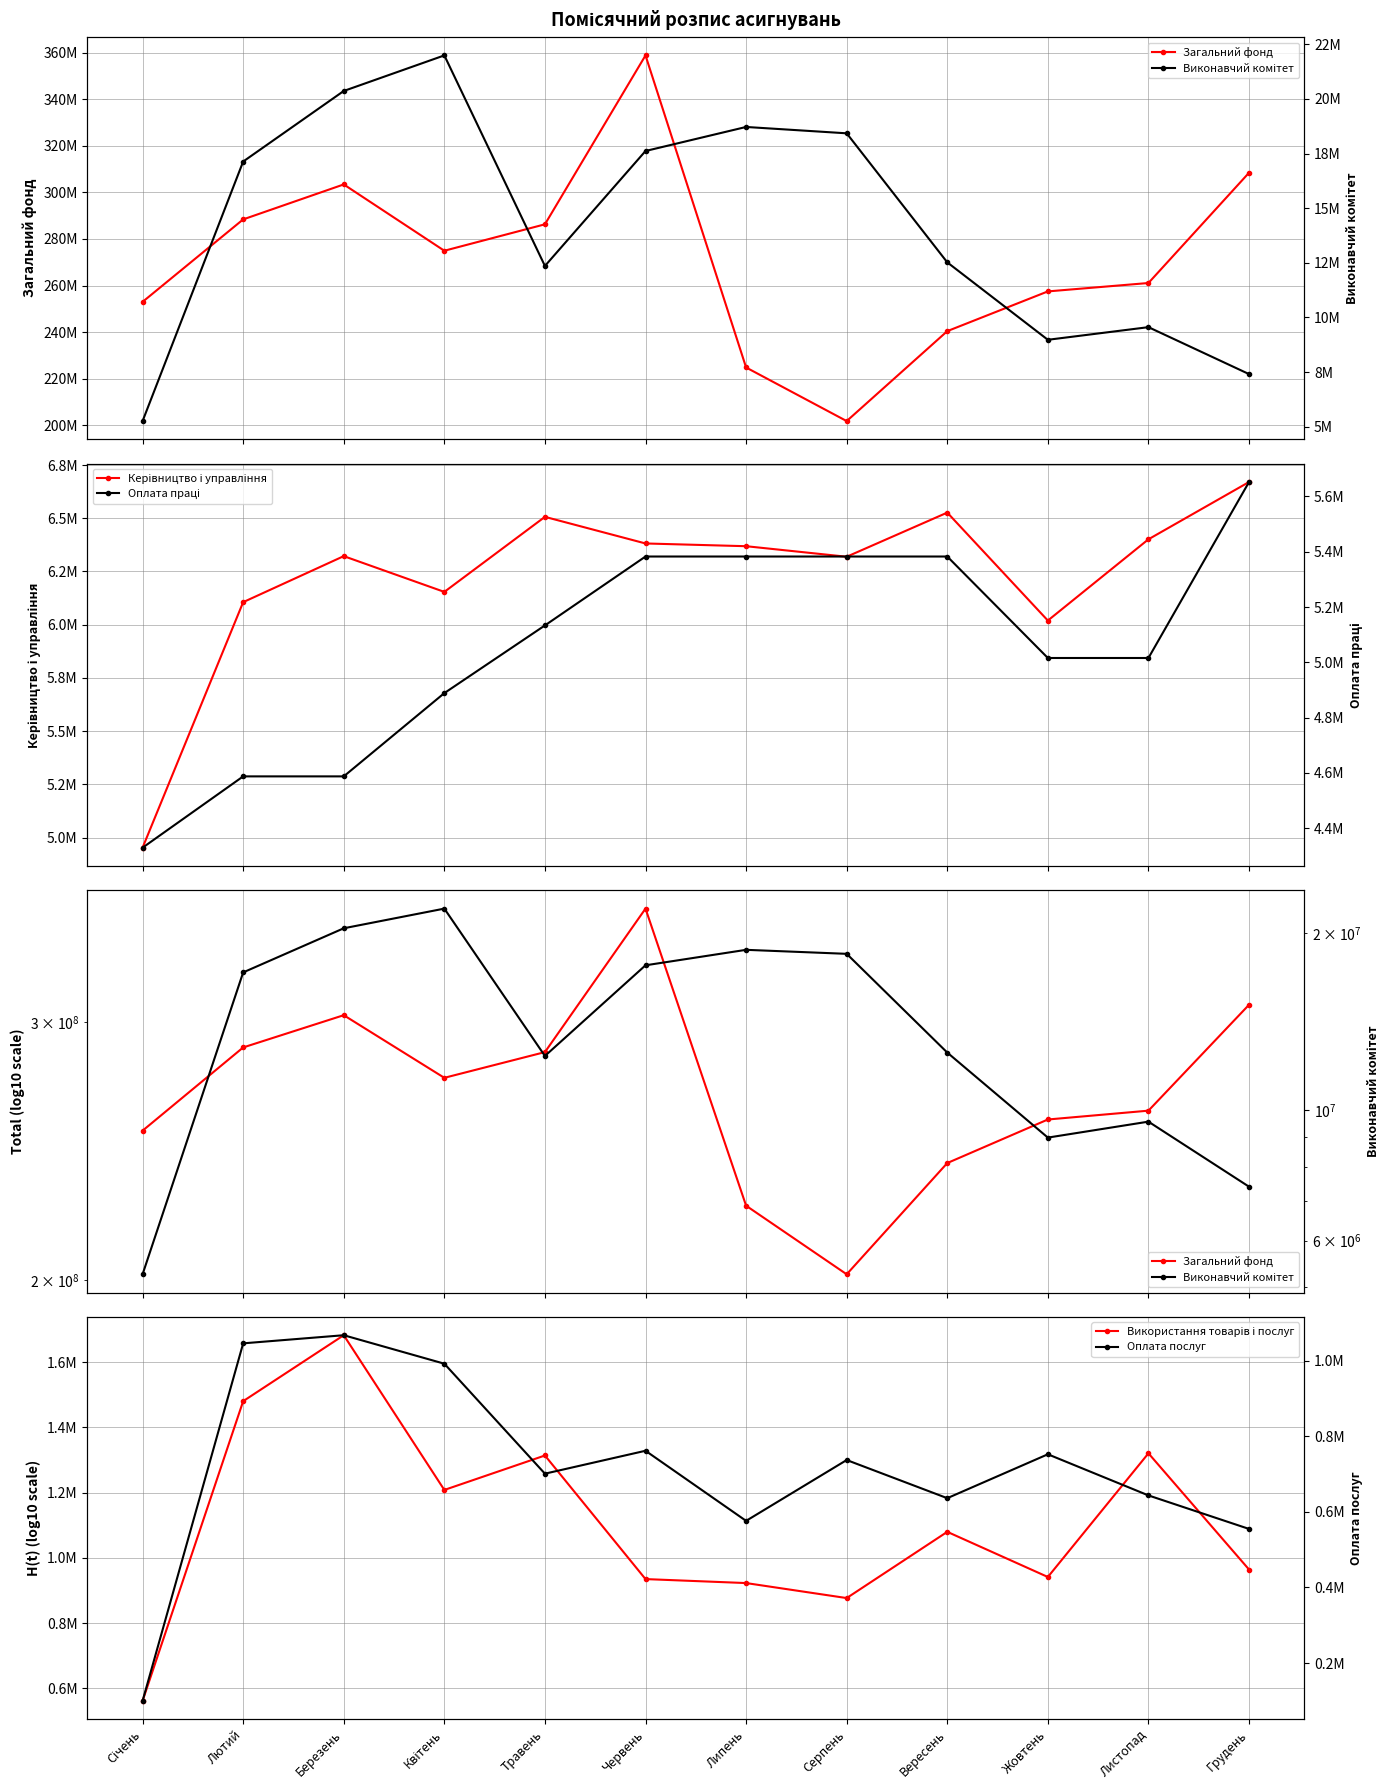

What position from the right is Липень?

6